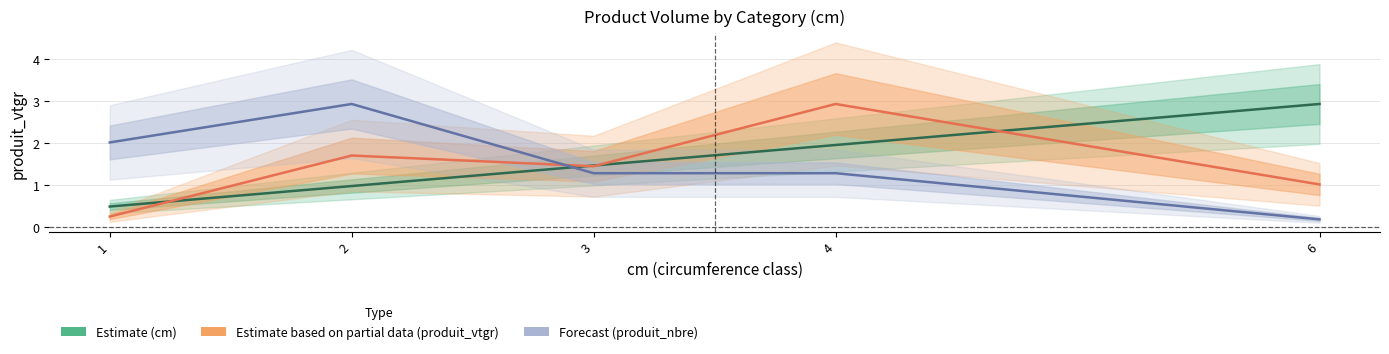

At which label does Forecast (produit_nbre) first exceed 1?

1